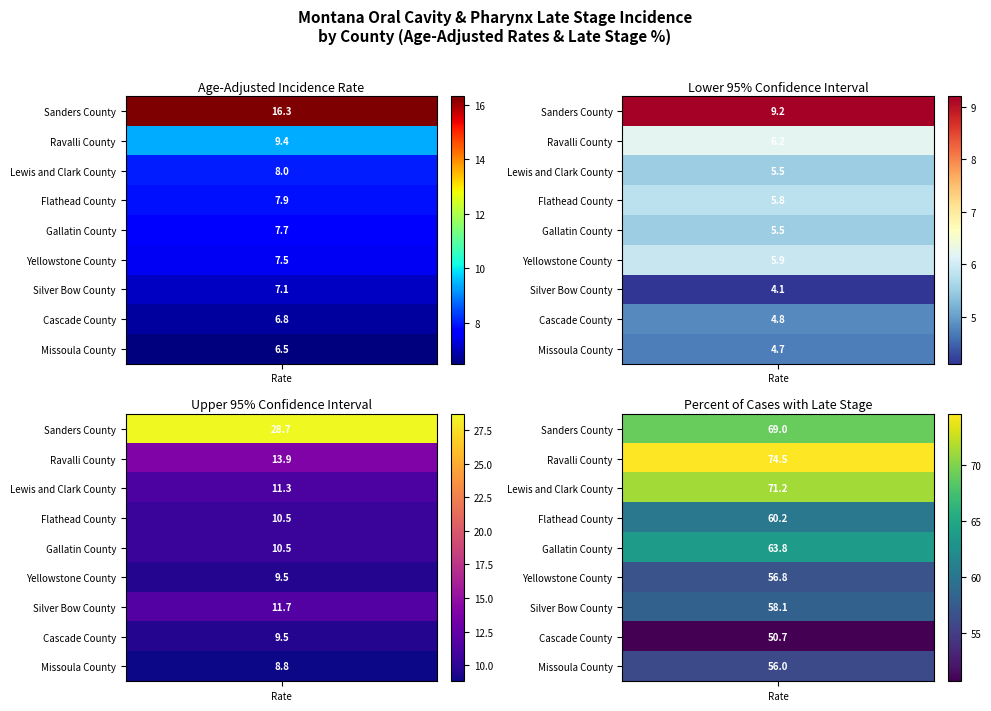

At how many categories does at least one series exceed 25?

2